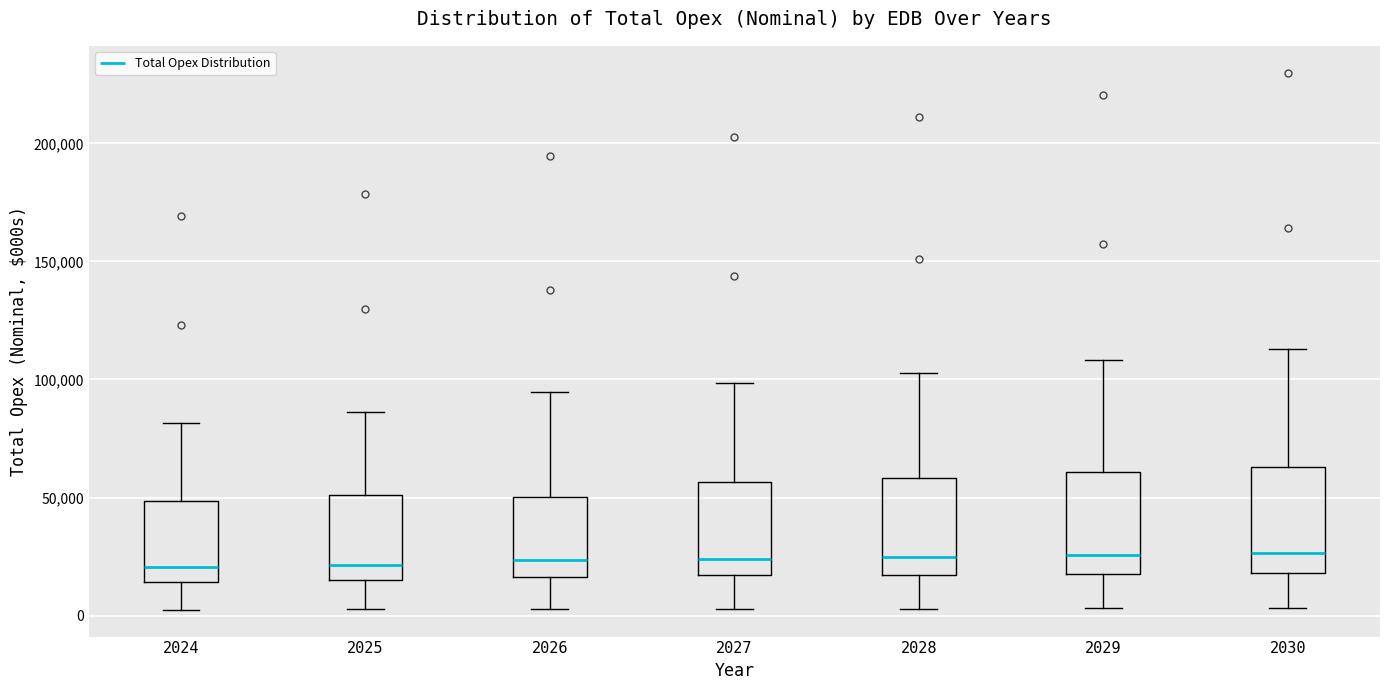

Reading left to right, read every box against the y-axis: the position of its median line, the range the box covers, and the ends of its whiskers. The values are not printed on the chart, so give them approximately, as read against the axis.

2024: median 20000, box 15000 to 50000, whiskers 0 to 80000
2025: median 20000, box 15000 to 50000, whiskers 5000 to 85000
2026: median 25000, box 15000 to 50000, whiskers 5000 to 95000
2027: median 25000, box 15000 to 55000, whiskers 5000 to 100000
2028: median 25000, box 15000 to 60000, whiskers 5000 to 105000
2029: median 25000, box 20000 to 60000, whiskers 5000 to 110000
2030: median 25000, box 20000 to 65000, whiskers 5000 to 115000